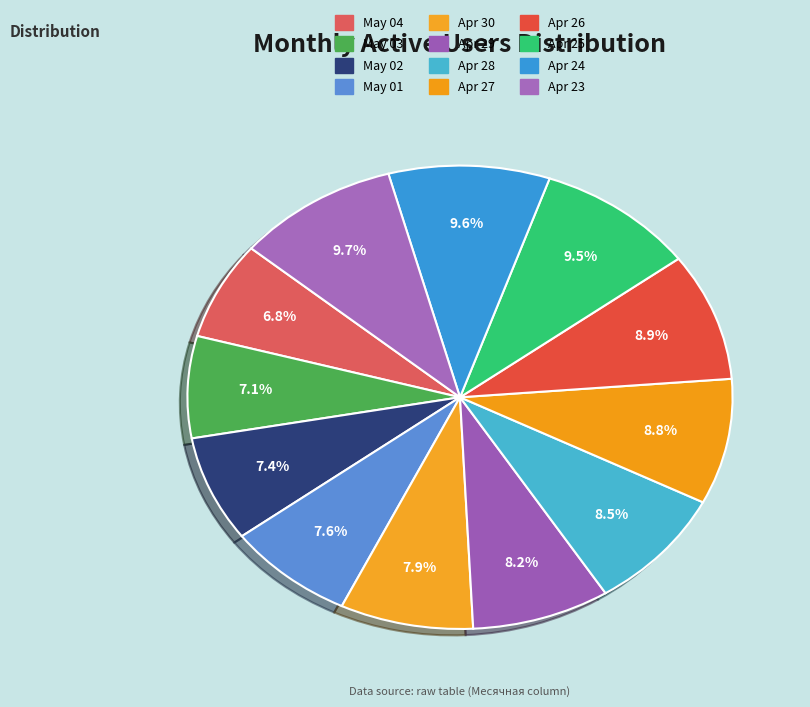

Count the number of slices in the pie.

12